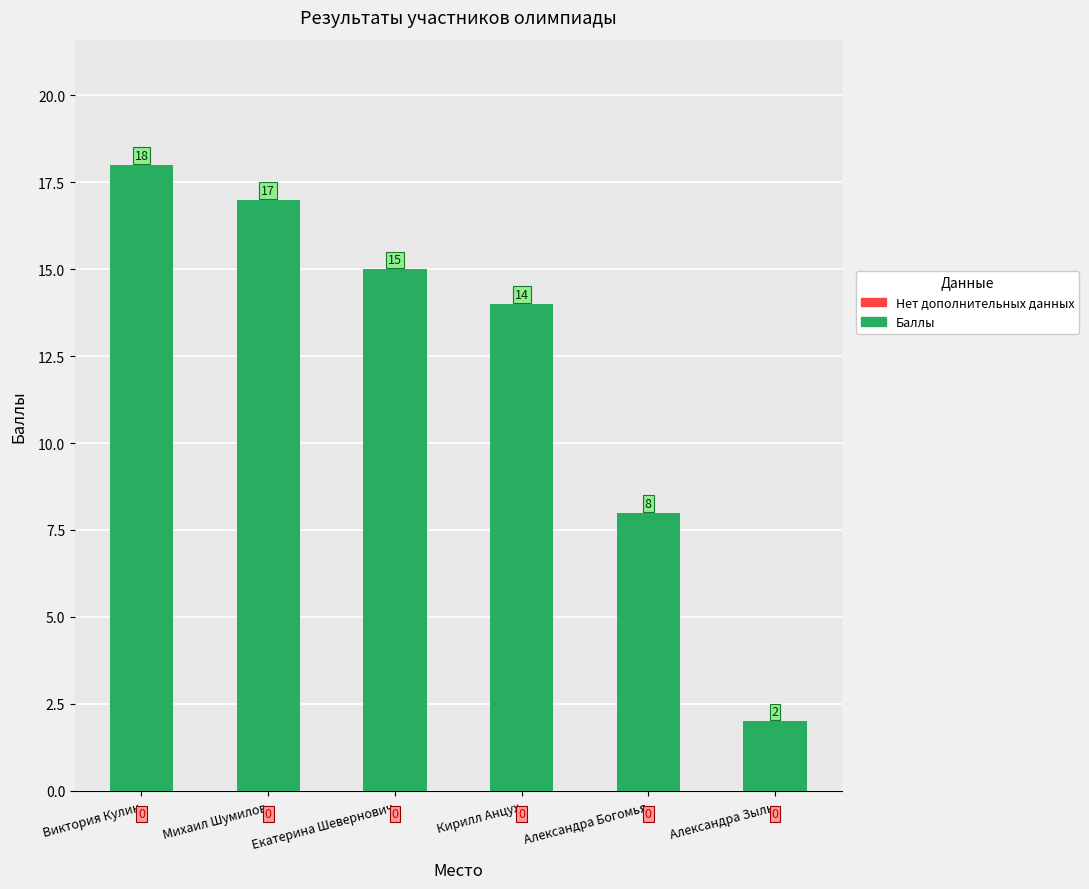

Rank the categories by value from highest to lowest.

Виктория Кулик, Михаил Шумилов, Екатерина Шевернович, Кирилл Анцух, Александра Богомья, Александра Зыль